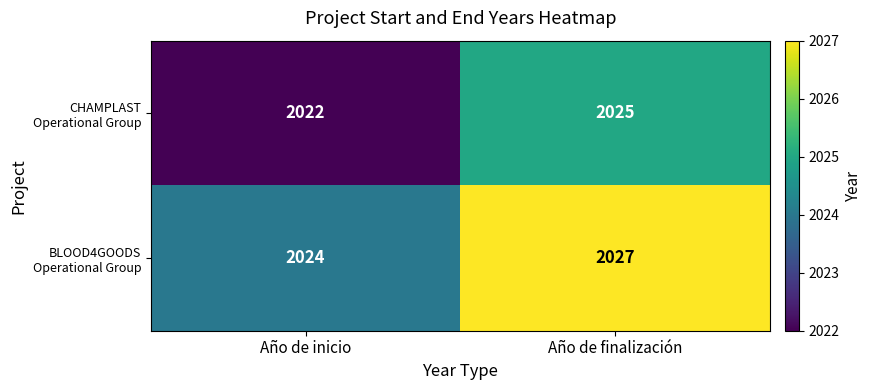

What is the minimum value shown in the chart?

2022